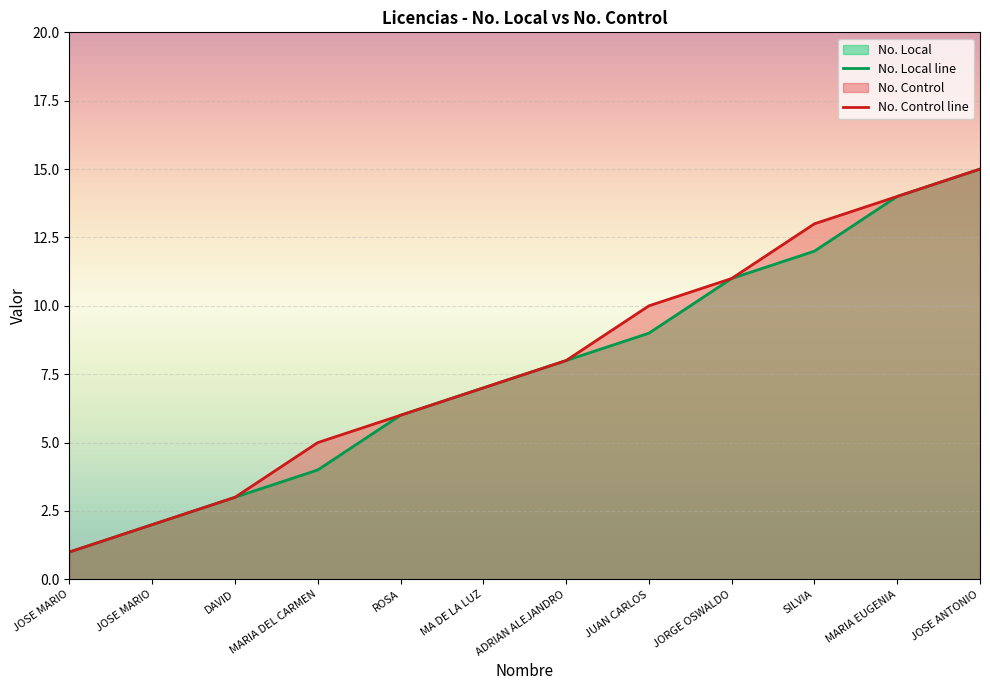

What is the difference between the second highest and second lowest values in the No. Local series?

12